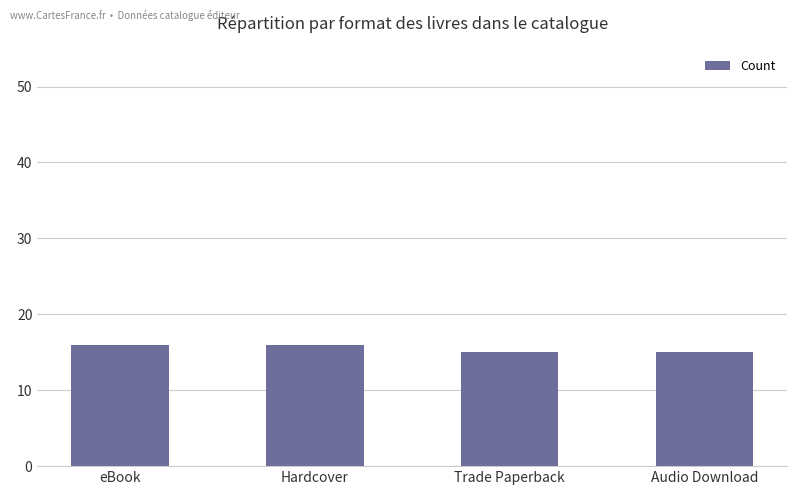

Approximately how many times larger is the value at Hardcover compared to Trade Paperback?

1.1